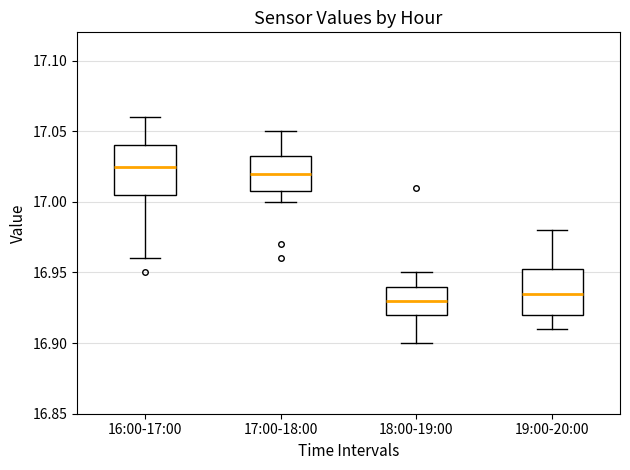

Which box has the lowest median line?

18:00-19:00